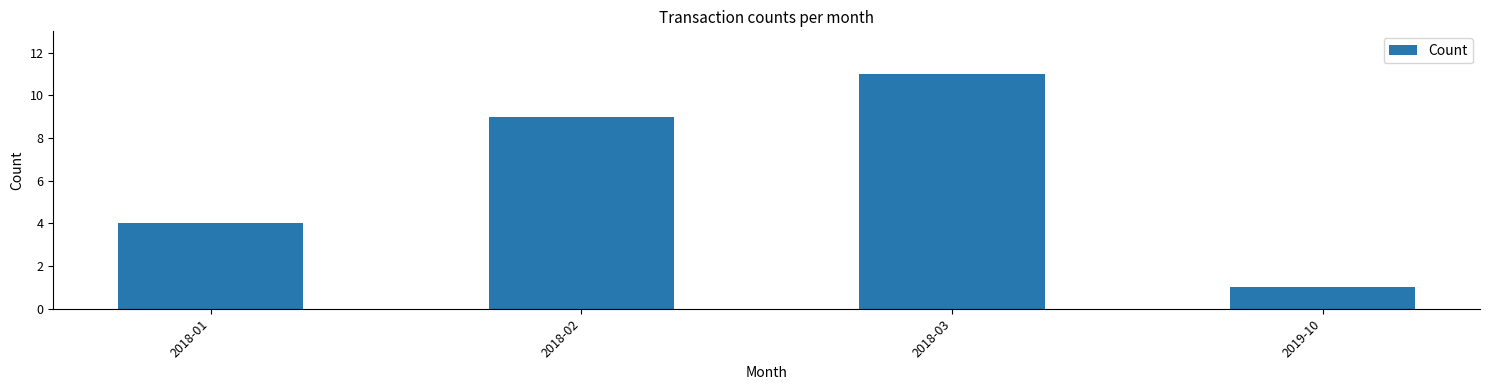

Does the chart contain any negative values?

No